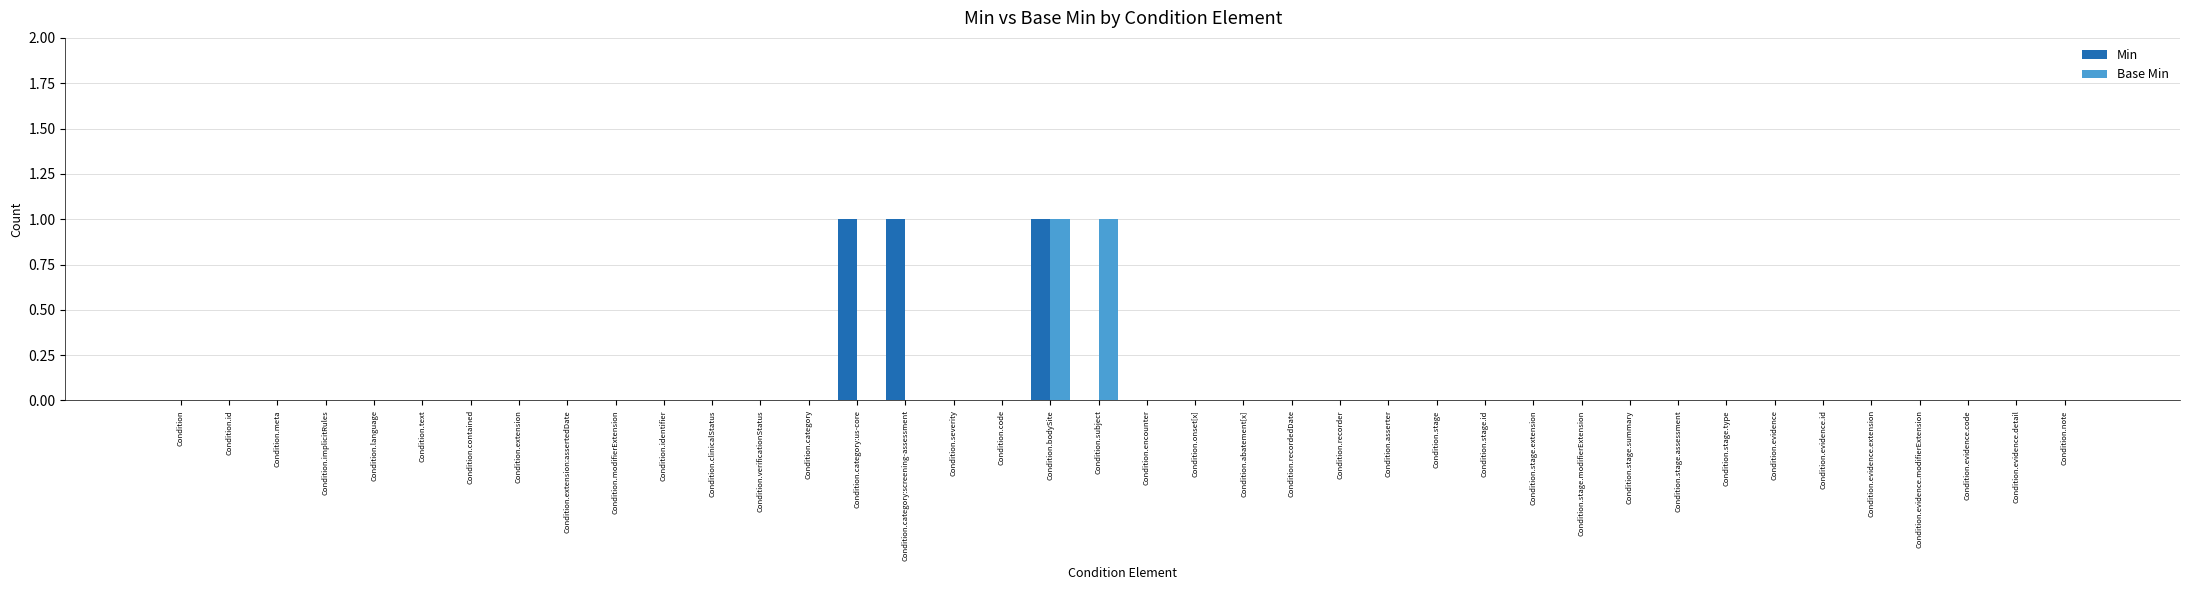

True or false: Min has a value of 1 at Condition.severity.

False